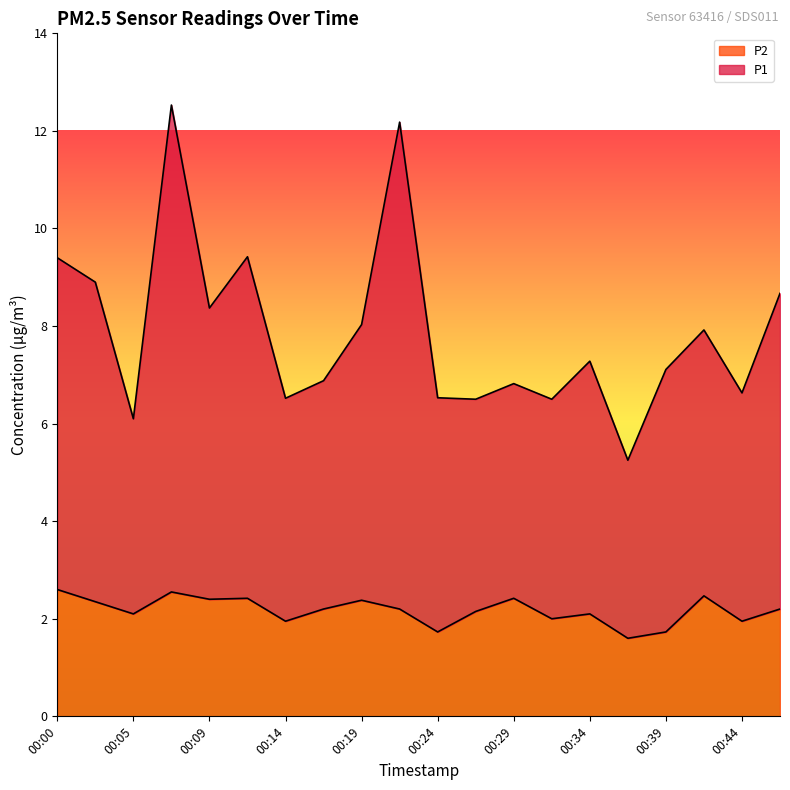

What is the smallest value displayed?

1.6